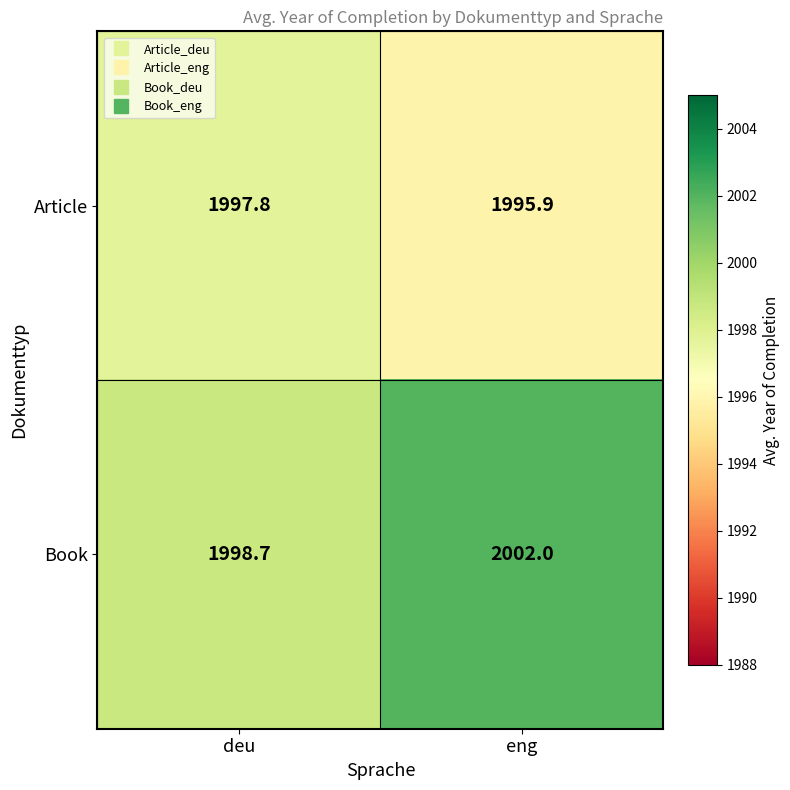

At which label is Book closest to 2000?

deu